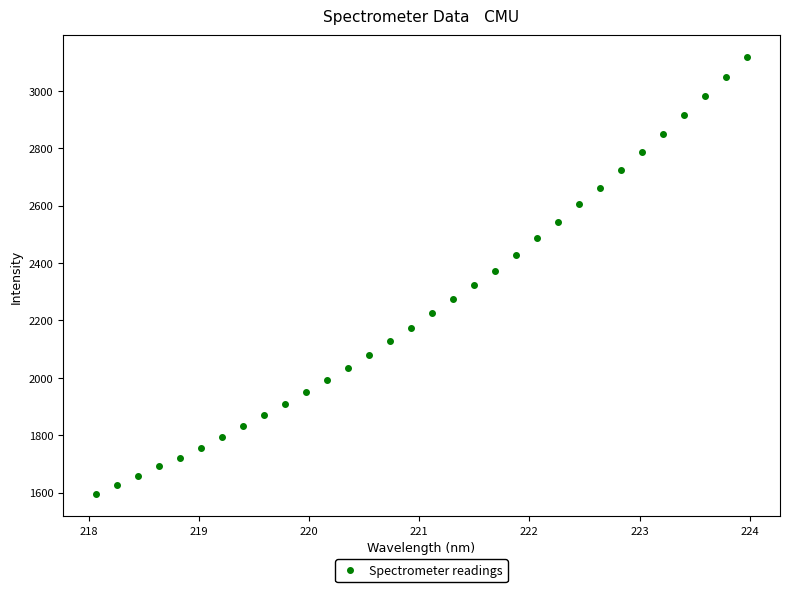

What is the range of X values (max minus min)?

5.9